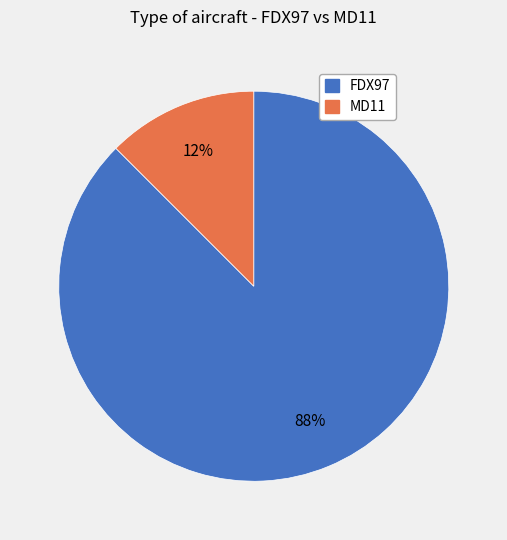

True or false: FDX97 accounts for 99% of the total.

False